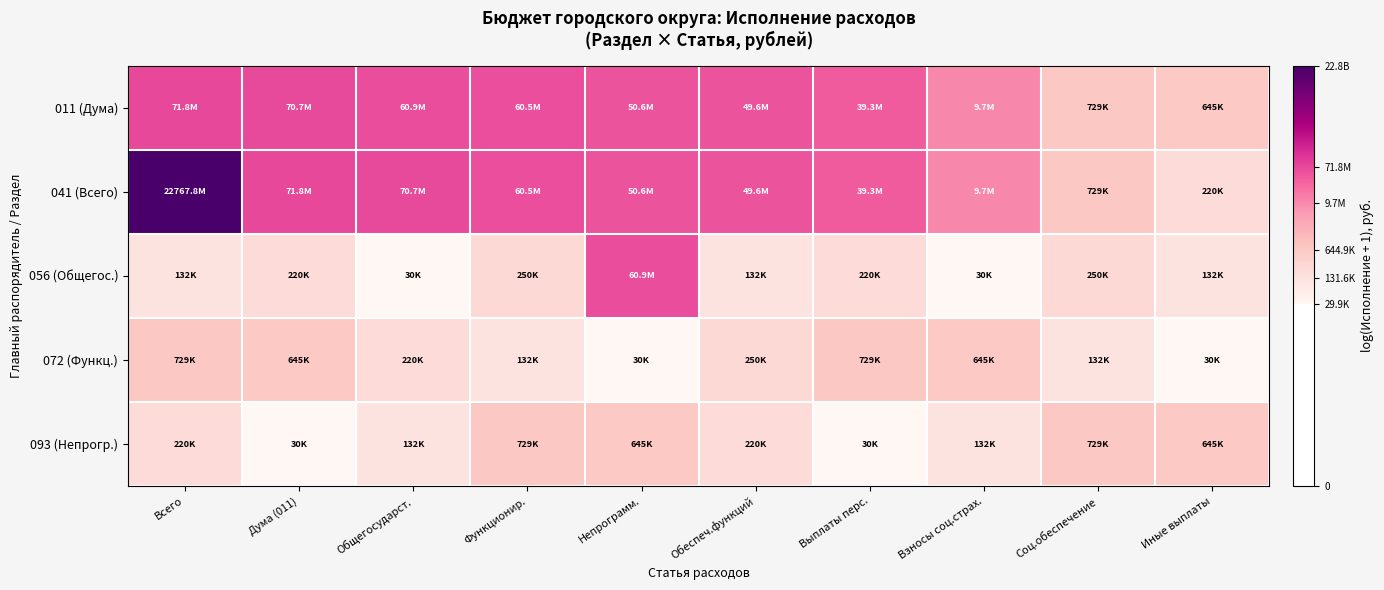

What is the spread (max minus min) of values at Обеспеч.функций?

5.9